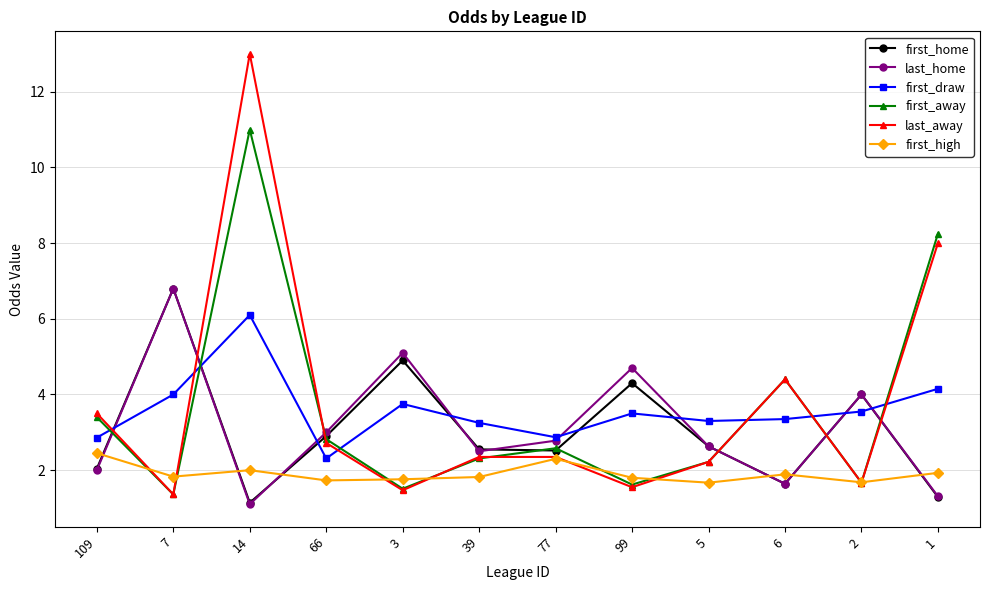

How many interior local valleys does the last_away series have?

4